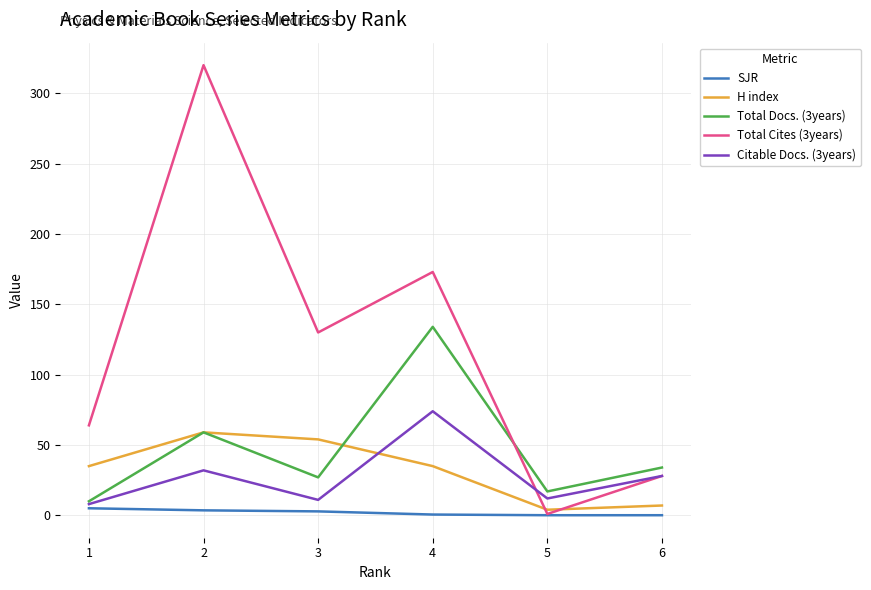

Which series has the widest spread of values?

Total Cites (3years)